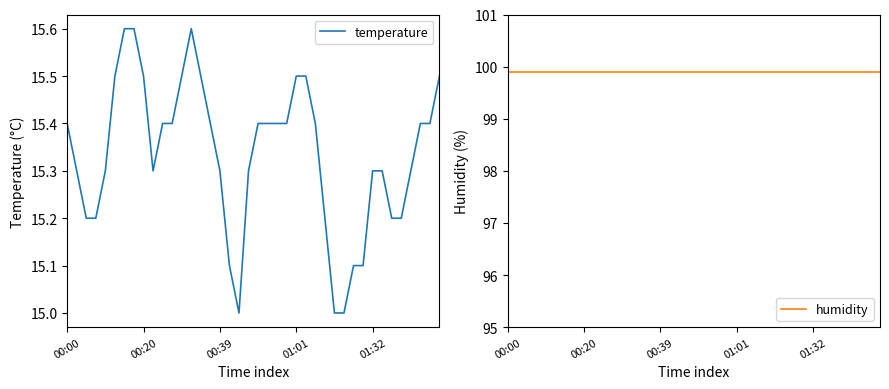

What is the average value of the humidity series?

99.9